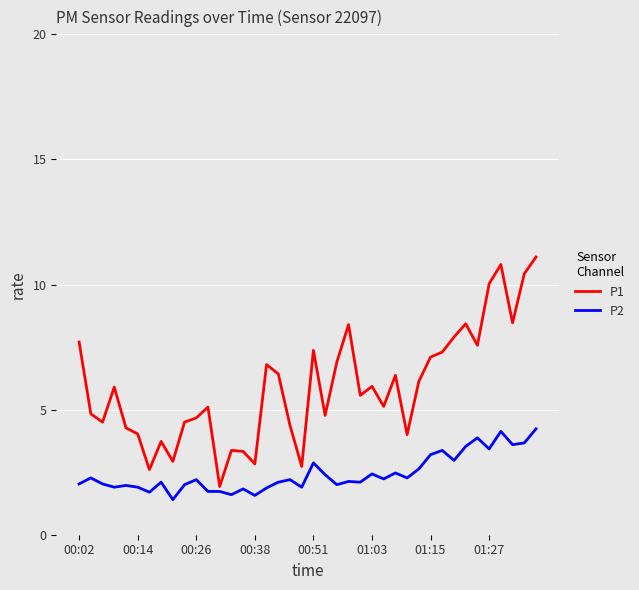

What is the smallest value displayed?

1.4